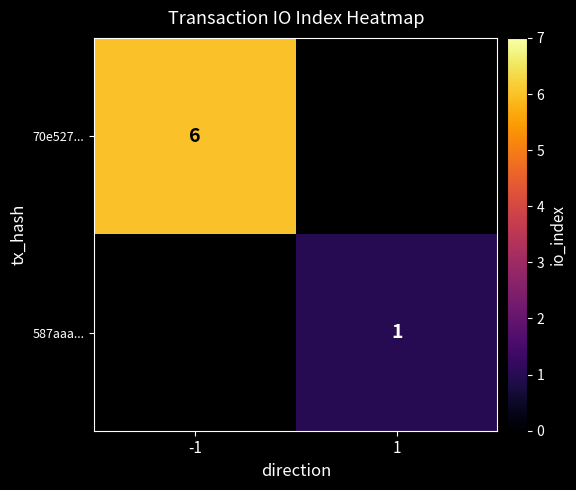

The 70e527... series shows 10 at -1. True or false?

False